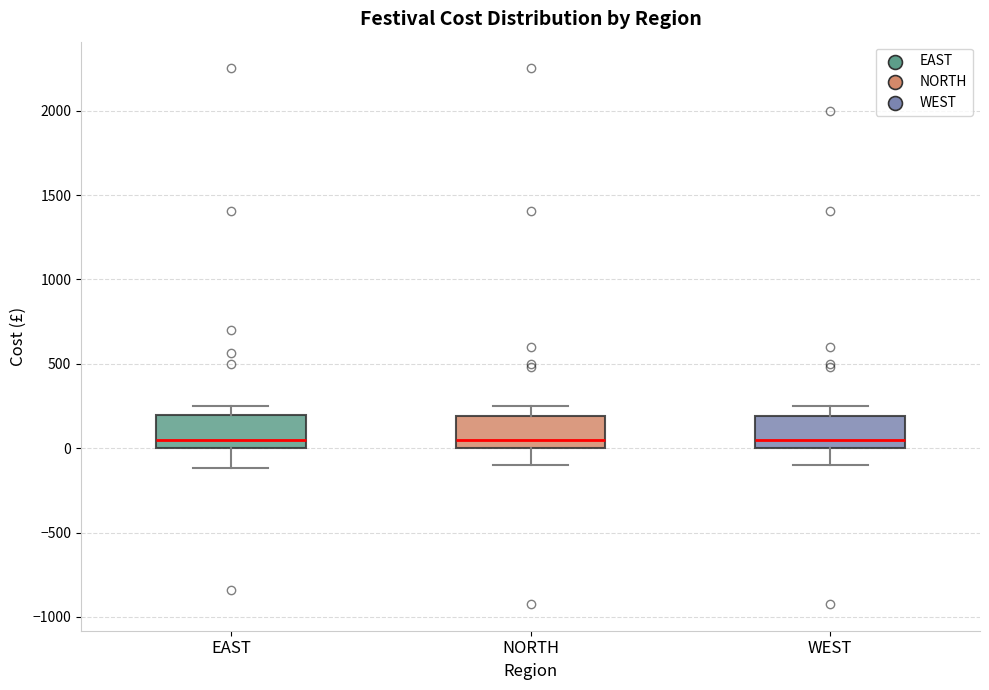

Where does the upper whisker of the box for NORTH end on the y-axis? The values are not printed on the chart, so give them approximately, as read against the axis.

250